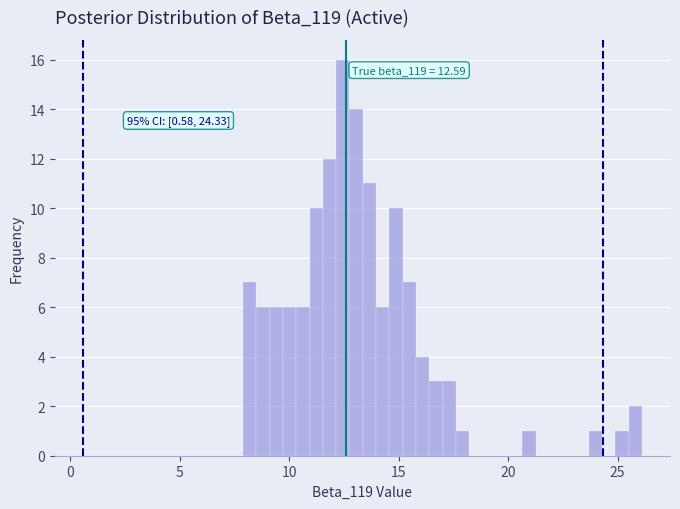

Around what value on the x-axis is the tallest bar? Give the approximate position of its centre, as read against the axis.

12.5